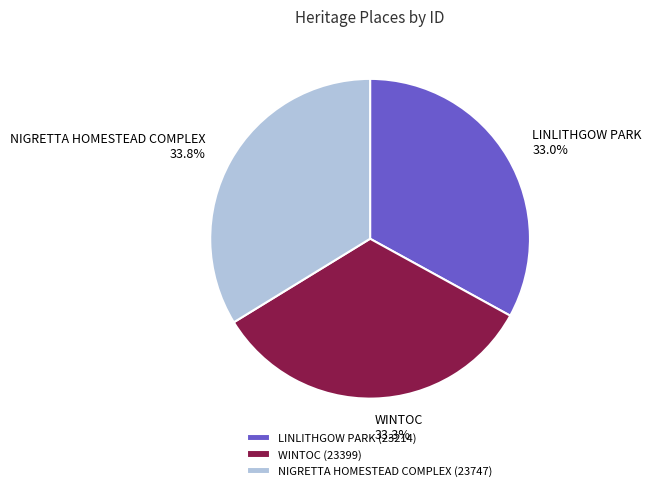

What is the ratio of the value at NIGRETTA HOMESTEAD COMPLEX to the value at WINTOC?

1.0